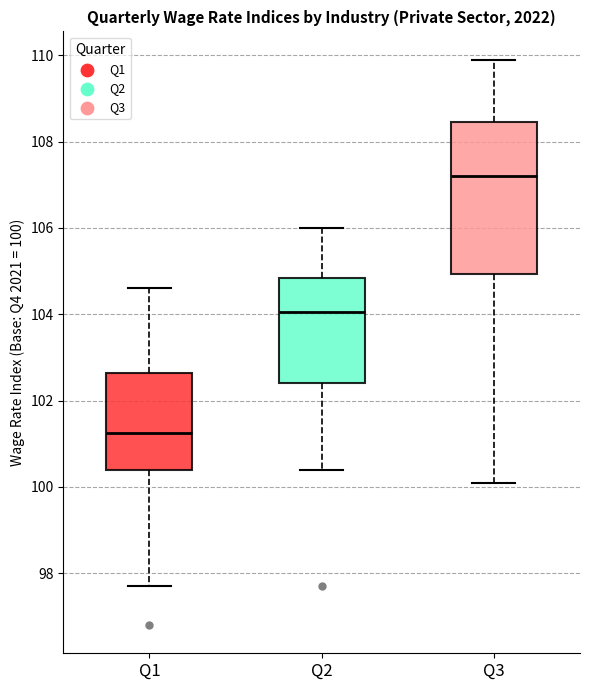

Comparing the boxes themselves (not the whiskers), which one is the tallest?

Q3